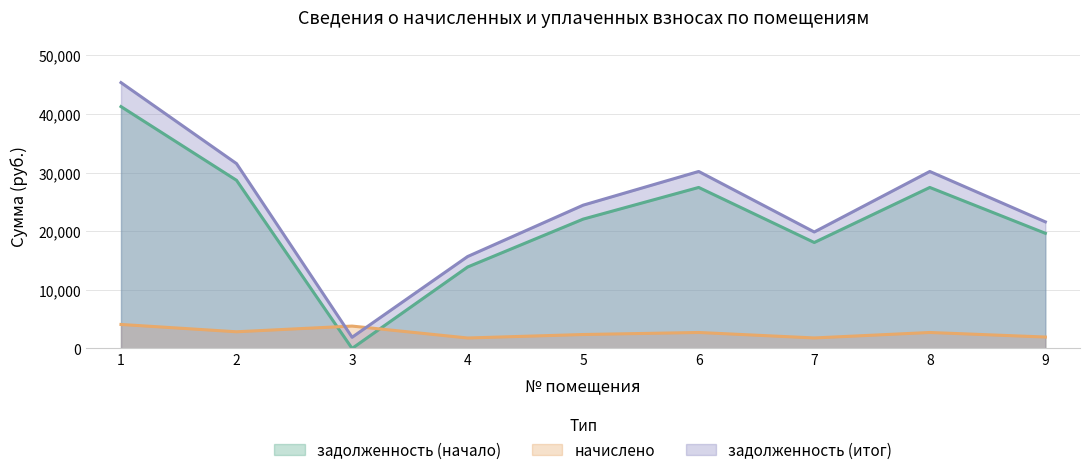

Where does the начислено series first go above 2726?

1